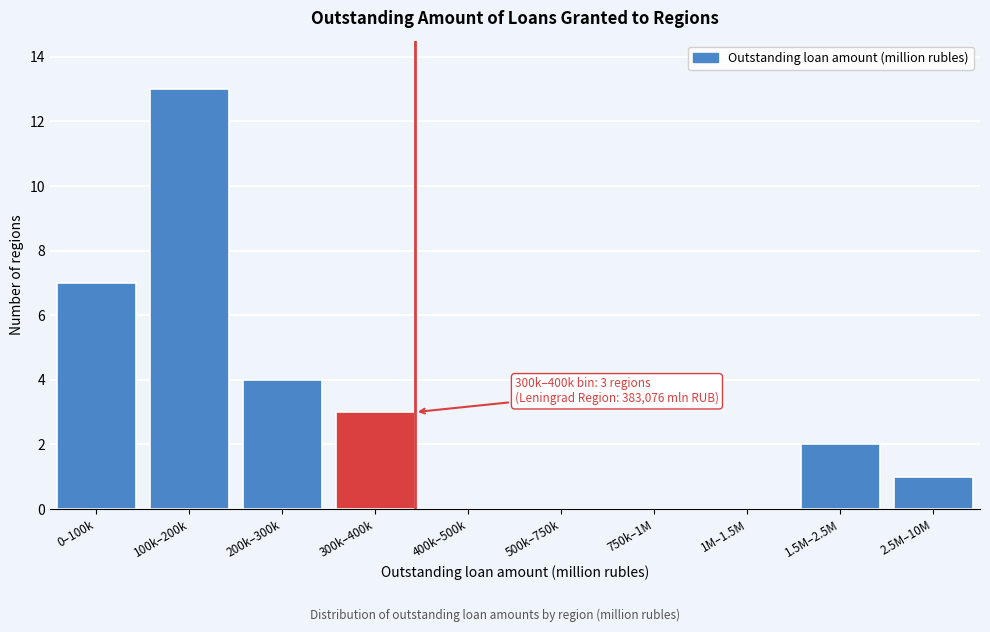

Reading left to right, transcribe all the data shown in this chart.

0–100k=7	100k–200k=13	200k–300k=4	300k–400k=3	400k–500k=0	500k–750k=0	750k–1M=0	1M–1.5M=0	1.5M–2.5M=2	2.5M–10M=1